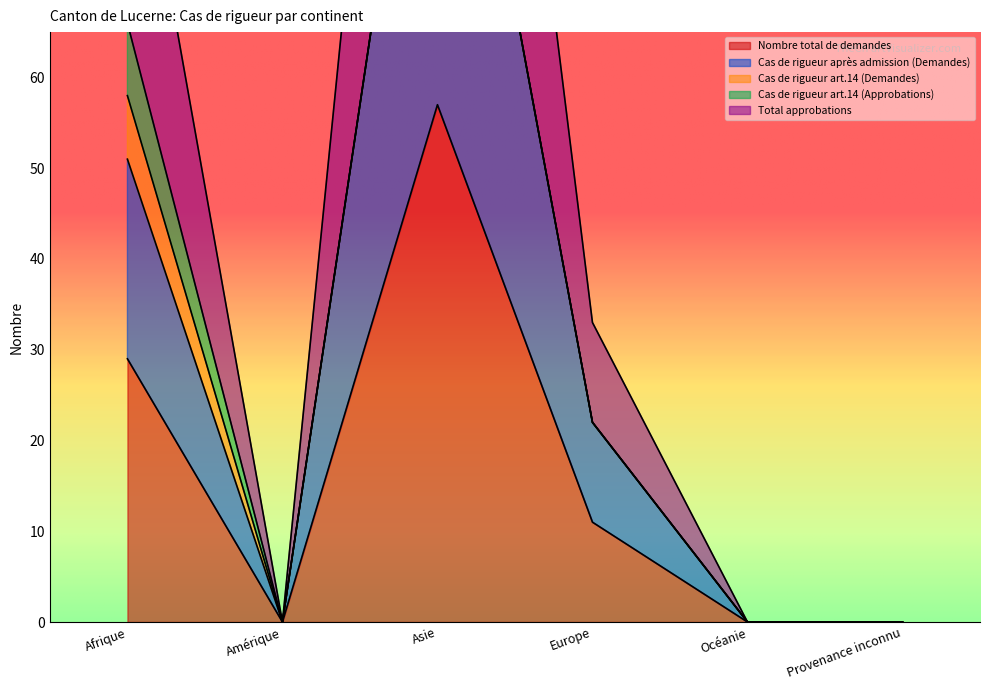

What is the difference between the maximum and minimum values in the Total approbations series?

114